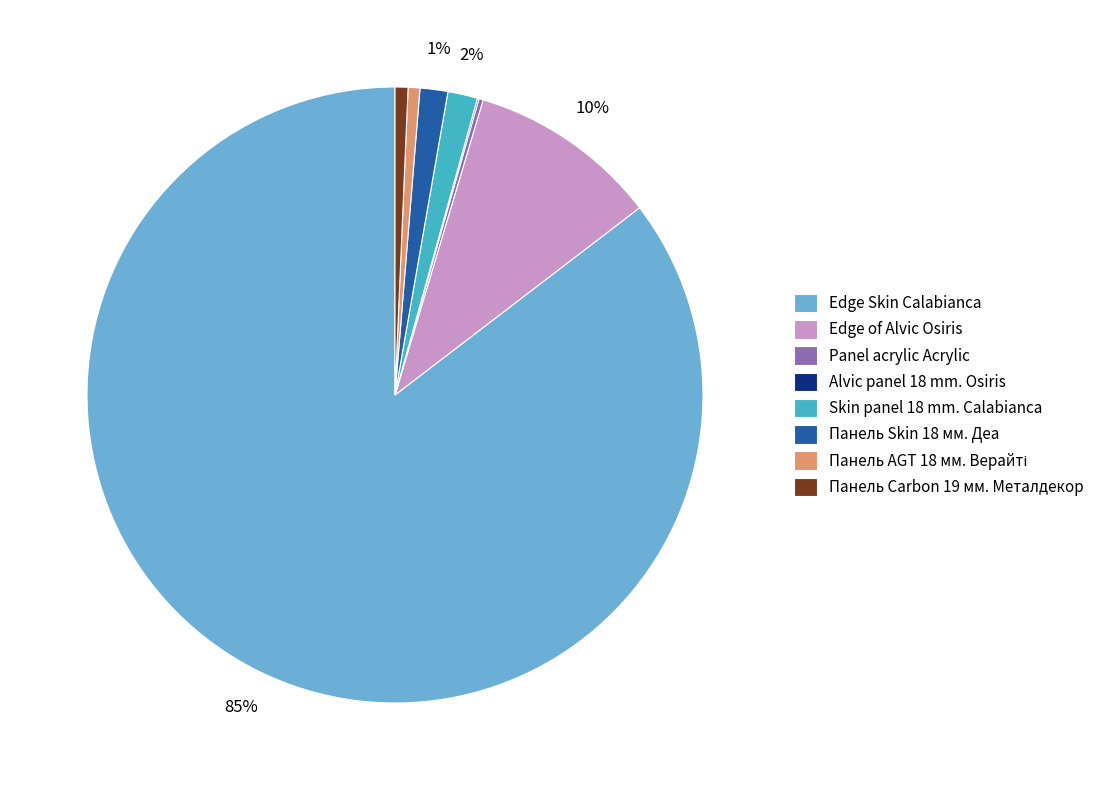

Is it true that Edge Skin Calabianca is 85% of the pie?

True